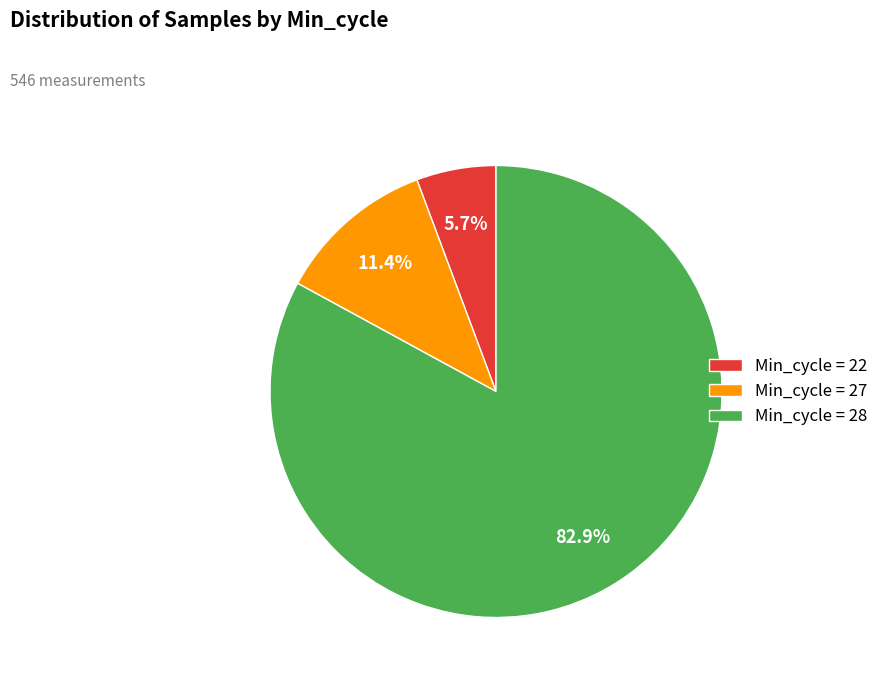

Count the number of slices in the pie.

3